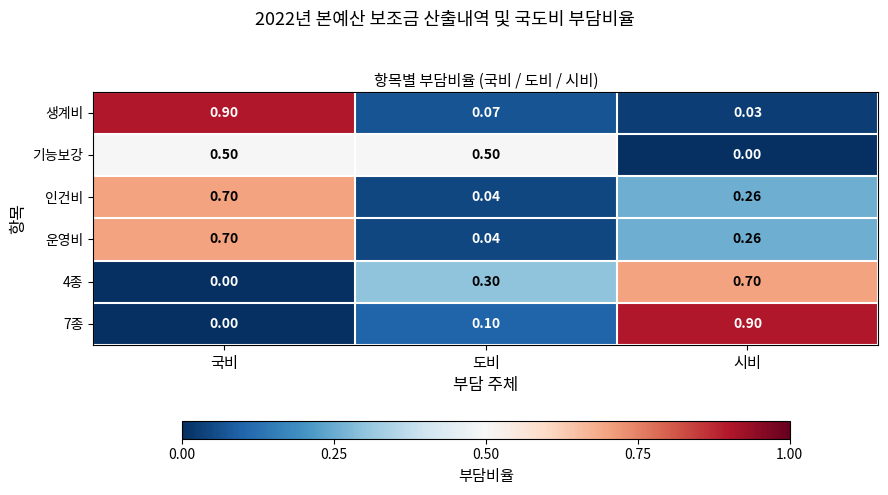

How many categories are shown in the chart?

3